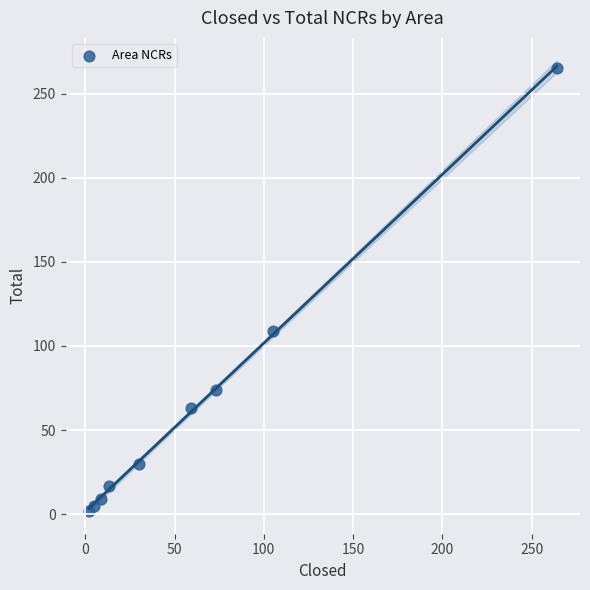

What is the average Y value?

64